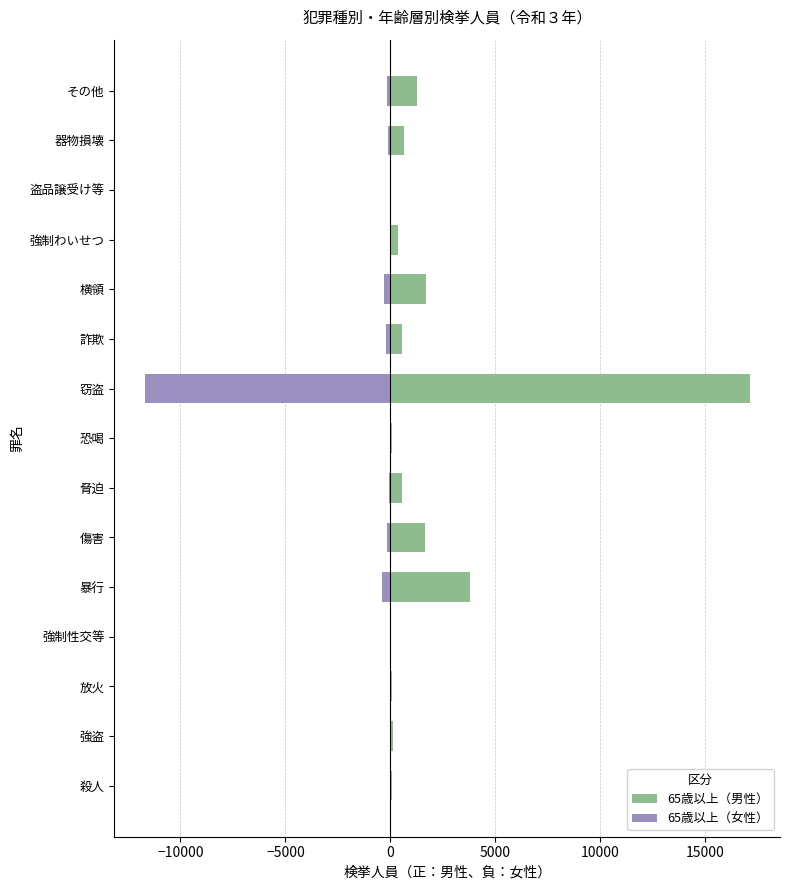

What is the difference between the 65歳以上（女性） values at 窃盗 and 盗品譲受け等?

11706